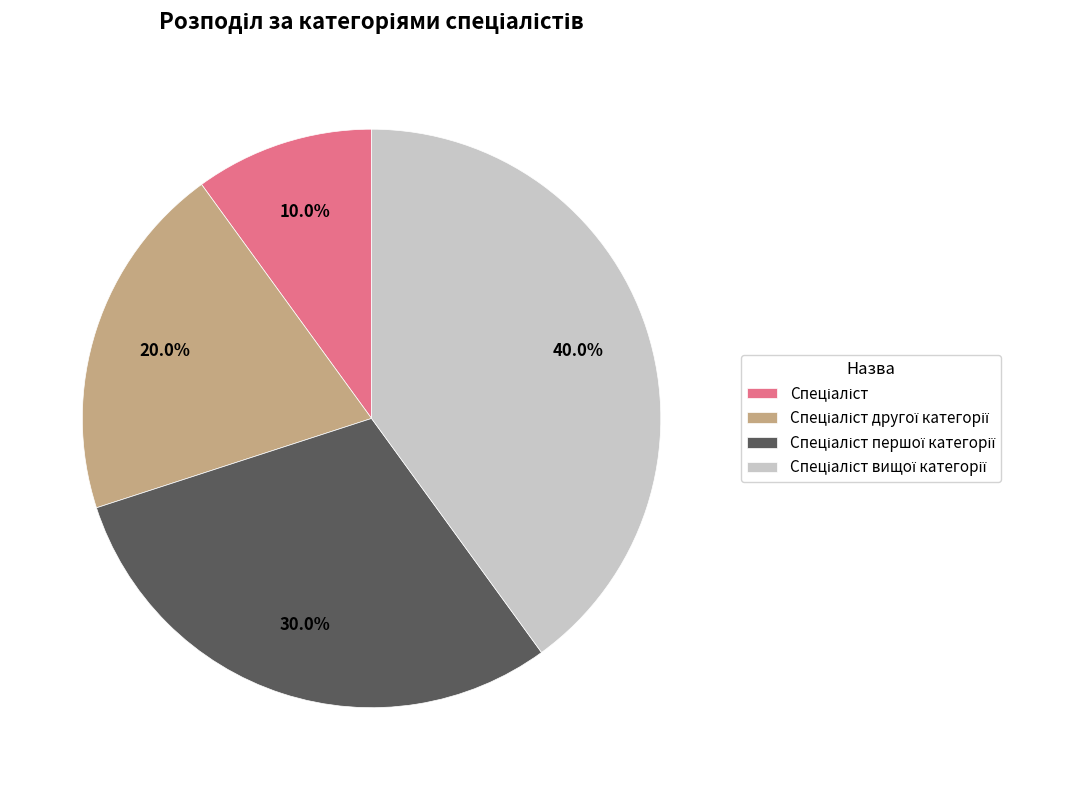

Does any single category account for the majority?

No